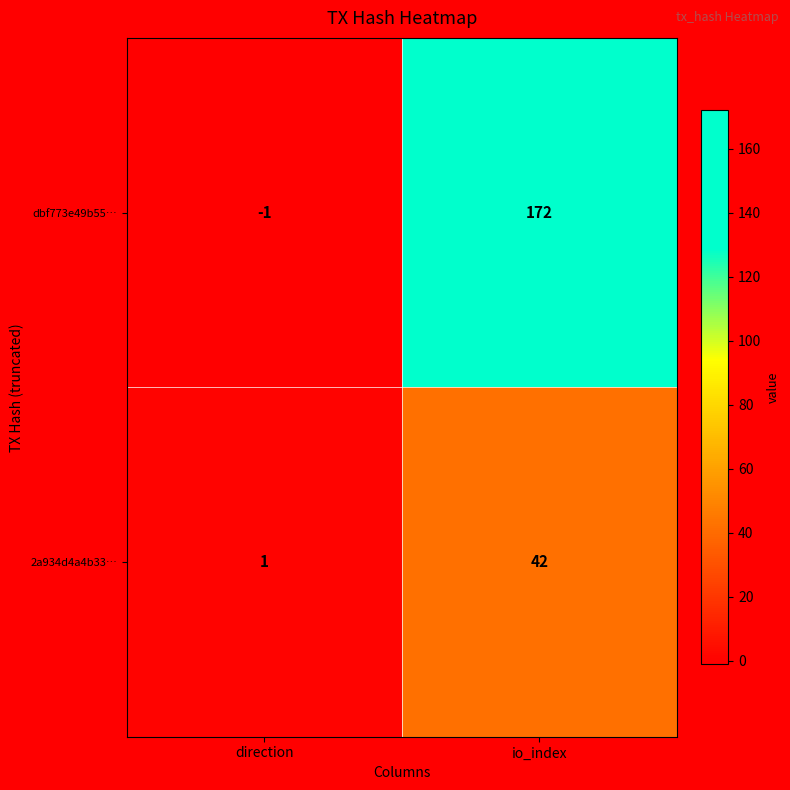

Reading right to left, transcribe all the data shown in this chart.

dbf773e49b55…: io_index=172	direction=-1
2a934d4a4b33…: io_index=42	direction=1